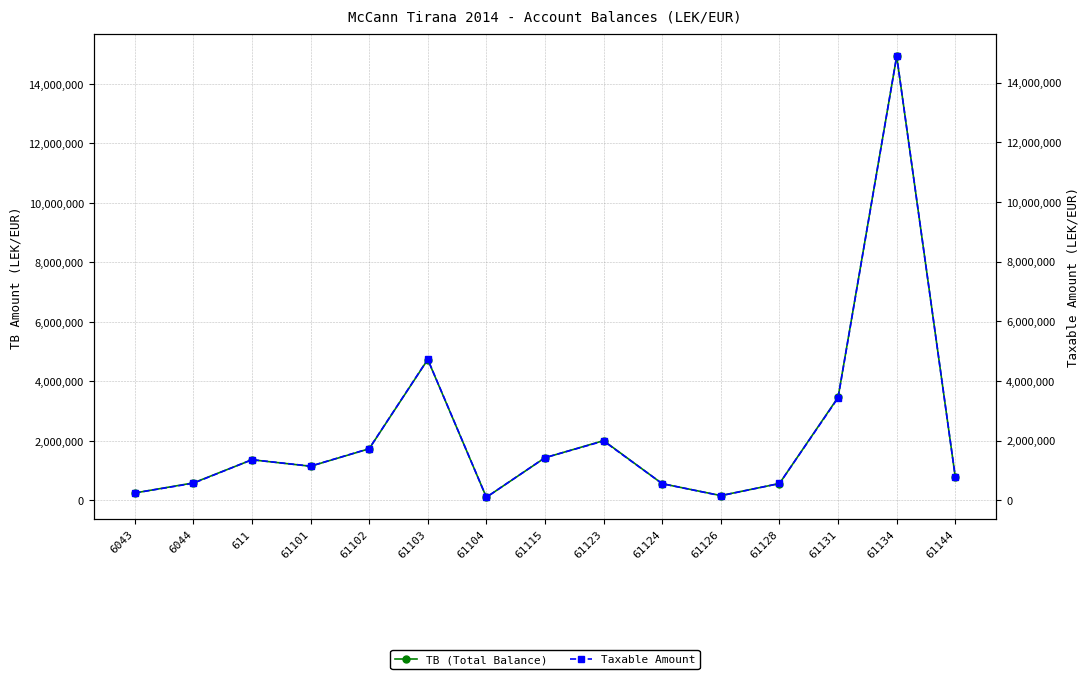

Reading right to left, extract all data points from this chart.

TB (Total Balance): 779642.1	14931158.8	3465988.5	567460.5	163090.0	561813.2	2010362.2	1434003.2	105900.0	4735066.9	1735151.5	1149043.7	1366068.5	588118.9	250227.1
Taxable Amount: 779642.1	14887859.8	3437988.5	567460.5	157990.0	561813.2	1991862.2	1433753.2	105900.0	4731146.9	1735151.5	1149043.7	1366068.5	575296.9	250227.1